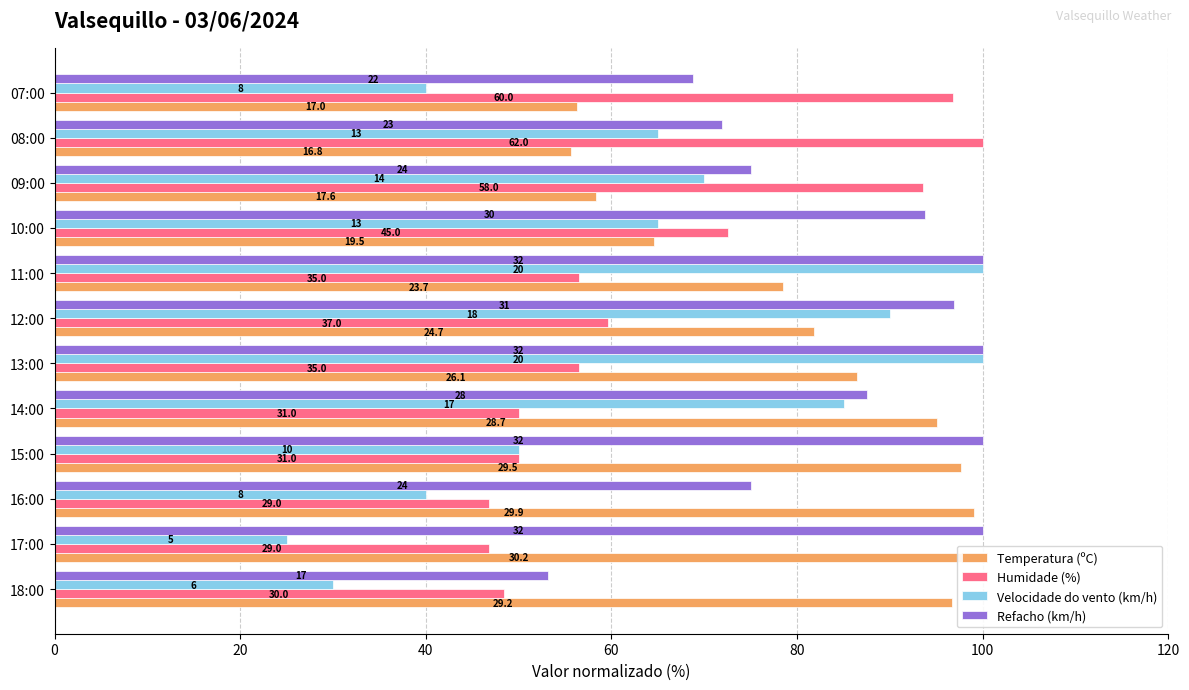

Which series has the widest spread of values?

Velocidade do vento (km/h)